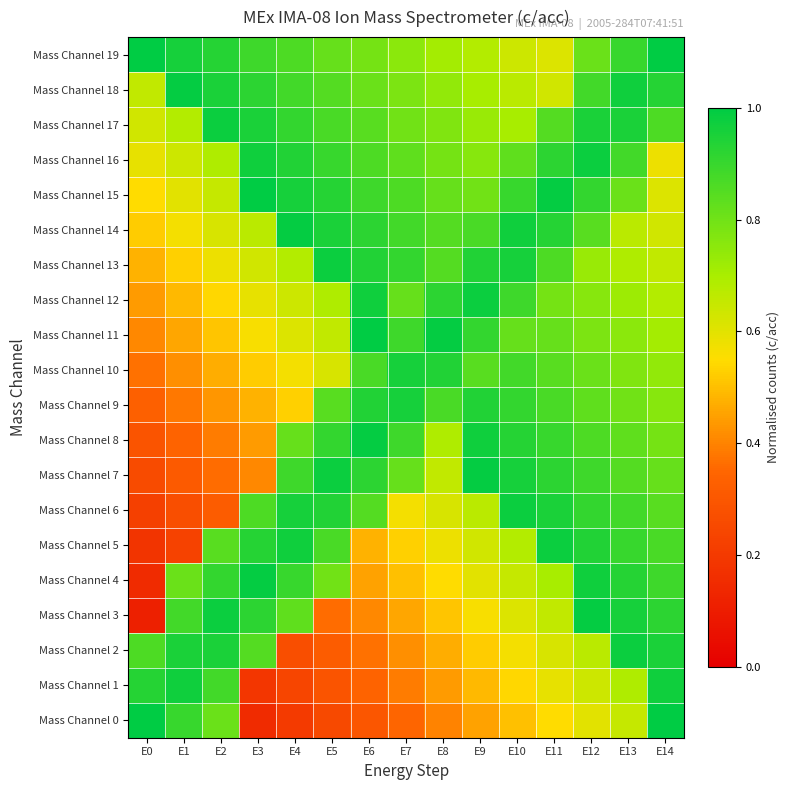

What is the difference between the highest and lowest values at E14?

0.4